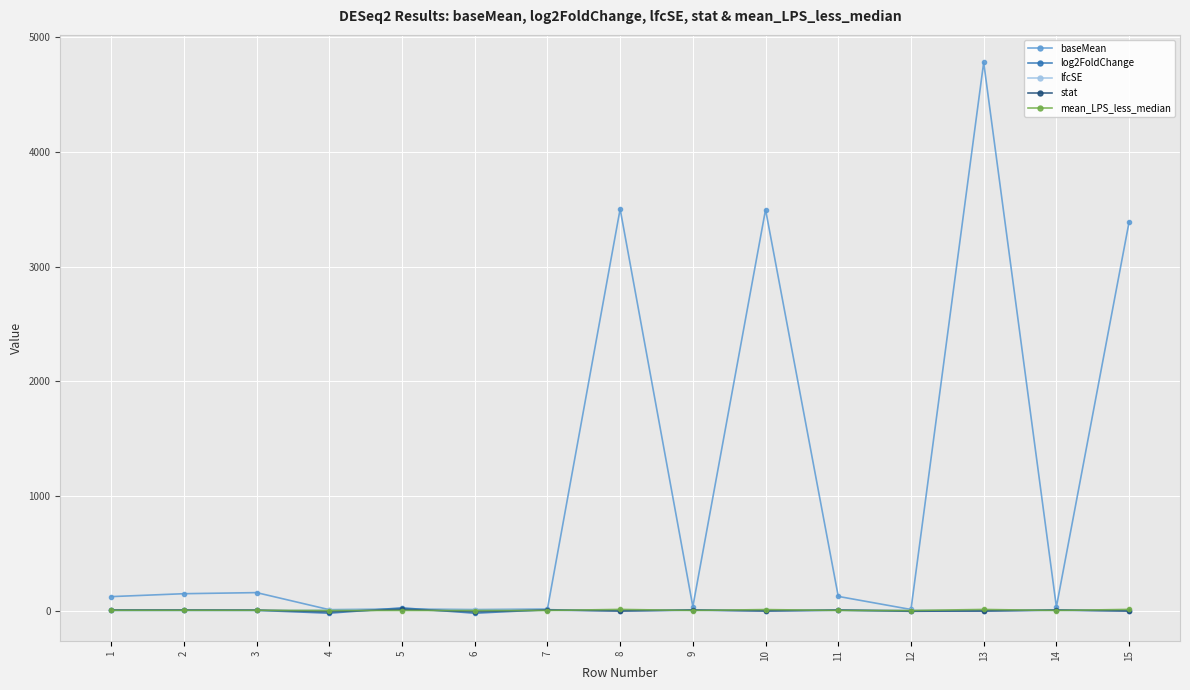

Is the value of lfcSE at 13 greater than the value of baseMean at 3?

No